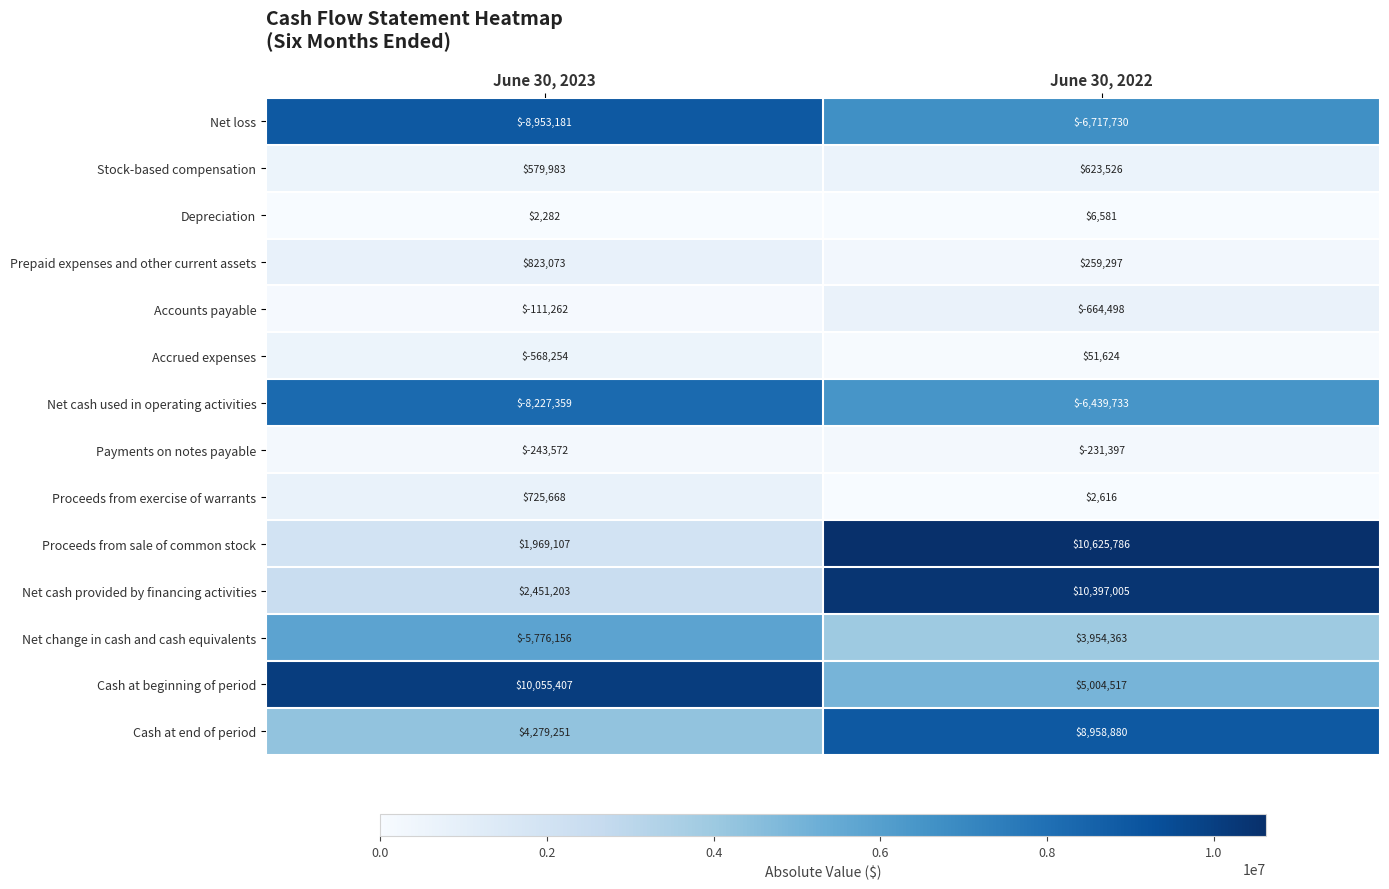

Between June 30, 2023 and June 30, 2022, which series saw the biggest shift?

Net change in cash and cash equivalents